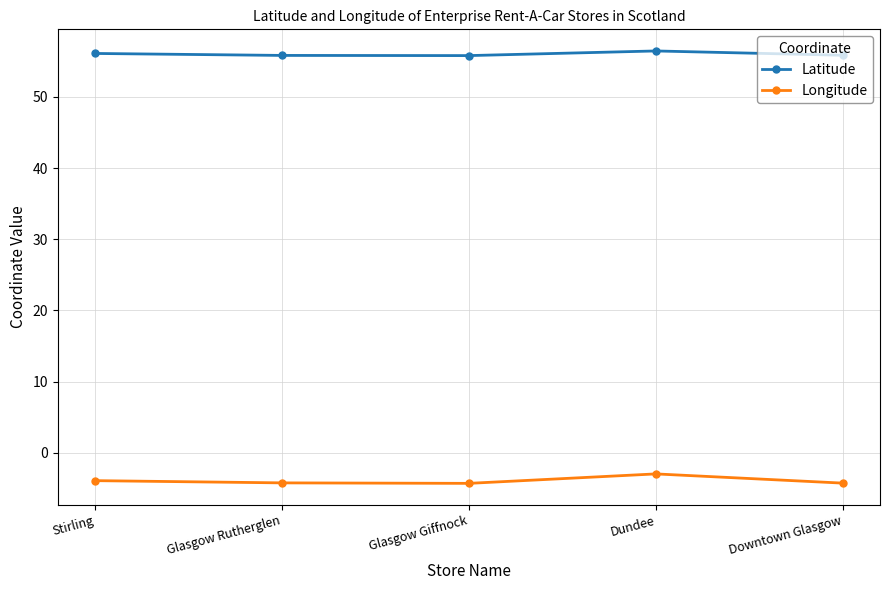

Which series has the largest range (max minus min)?

Longitude